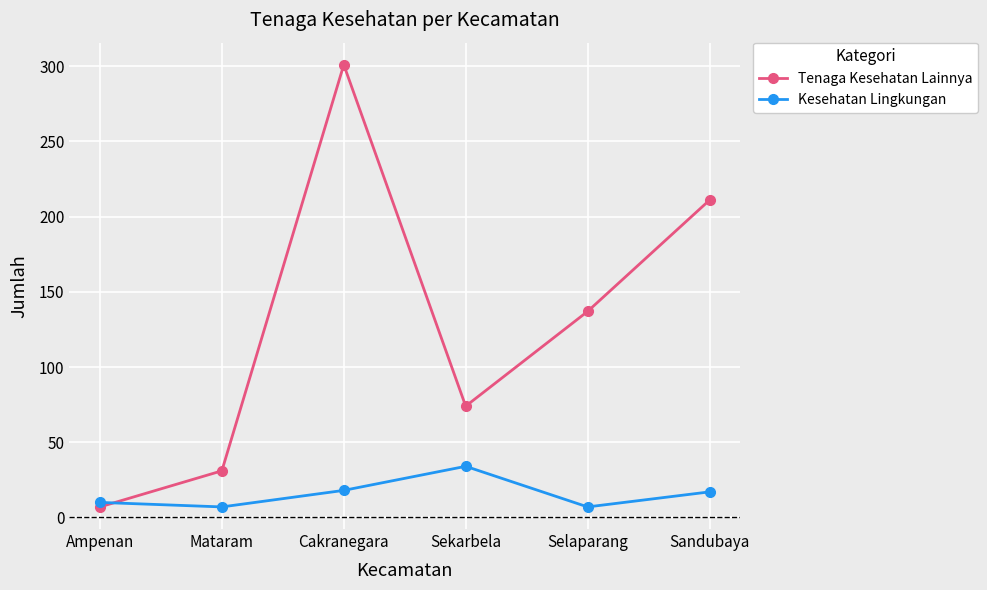

How many data points does each series have?

6